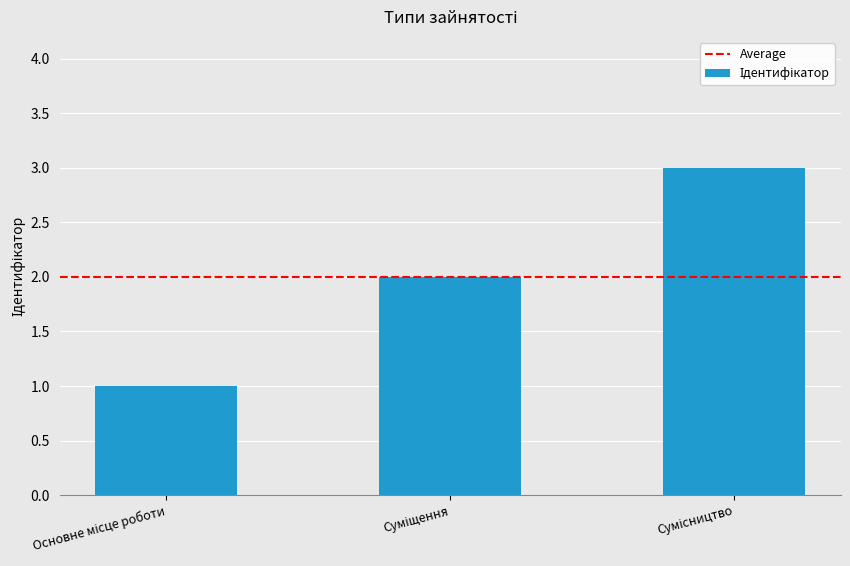

What is the sum of all values?

6